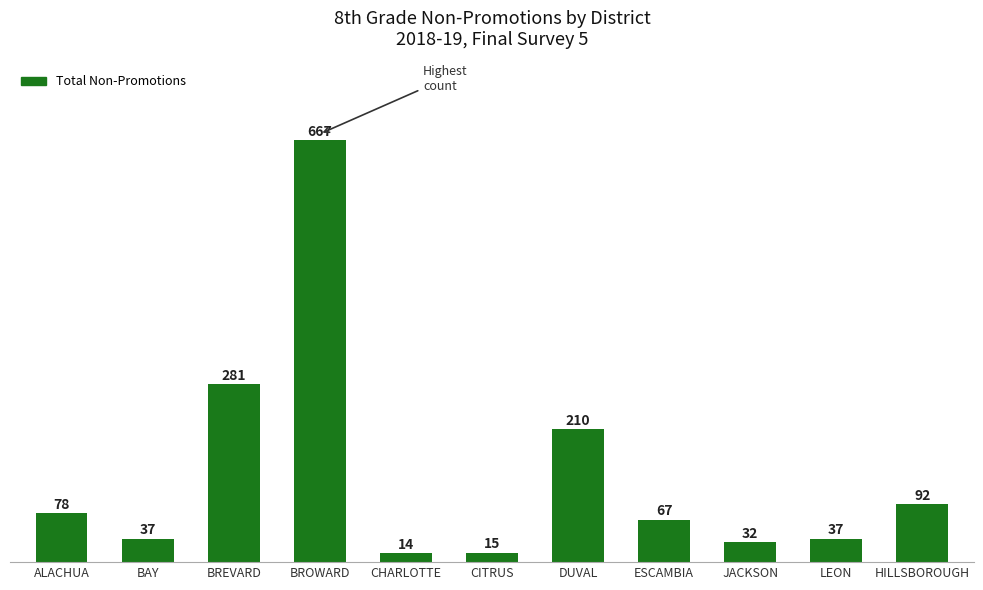

What is the average value?

139